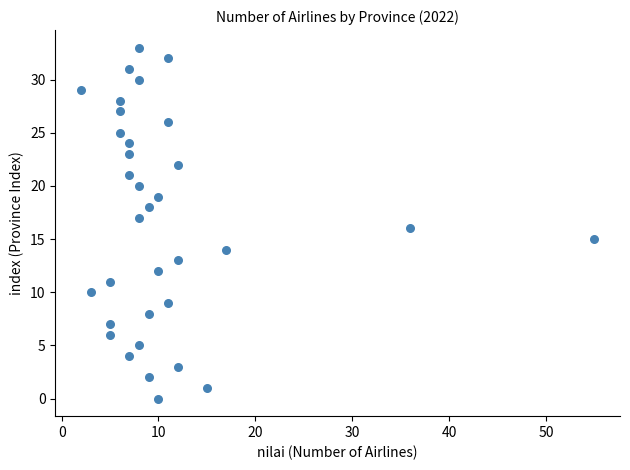

What is the range of X values (max minus min)?

53